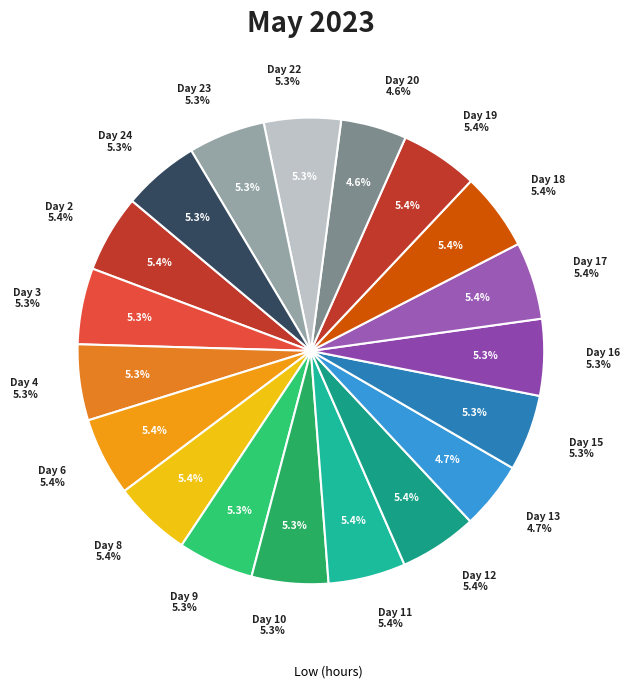

To the nearest percent, what is the difference between the largest and smallest slice percentages?

1%